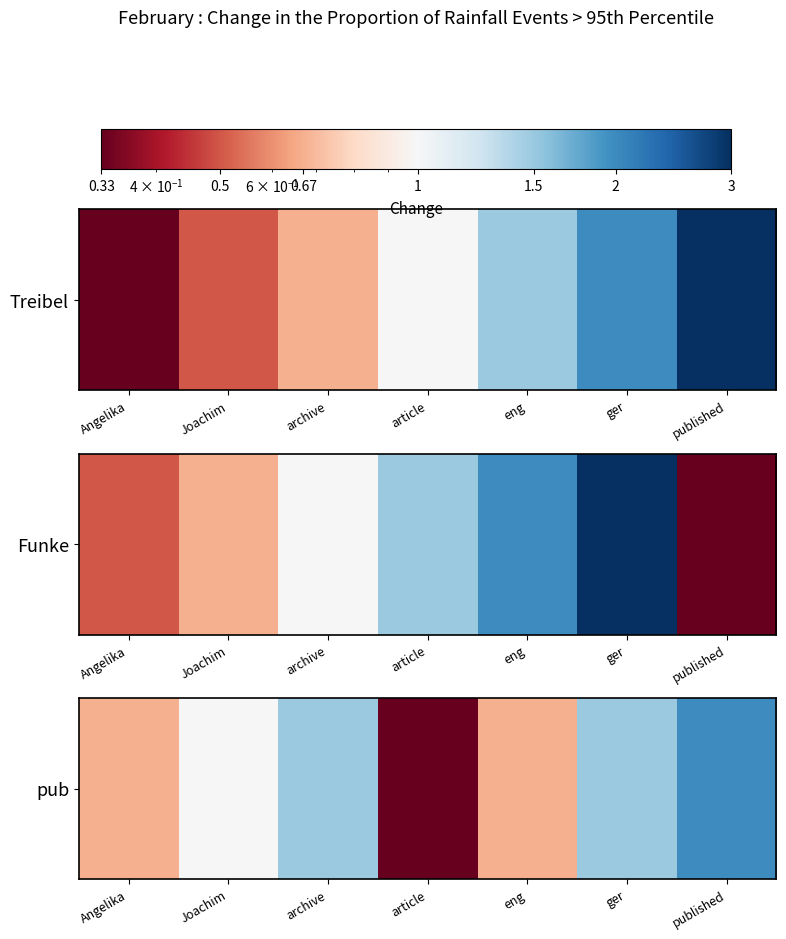

What is the average value?

1.1